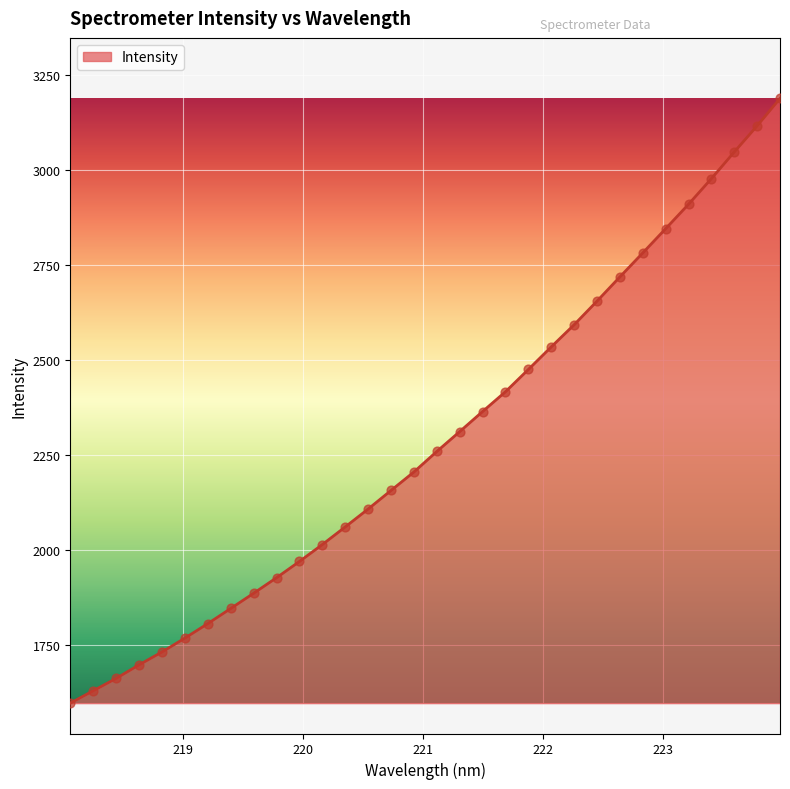

What is the minimum value shown in the chart?

1597.3